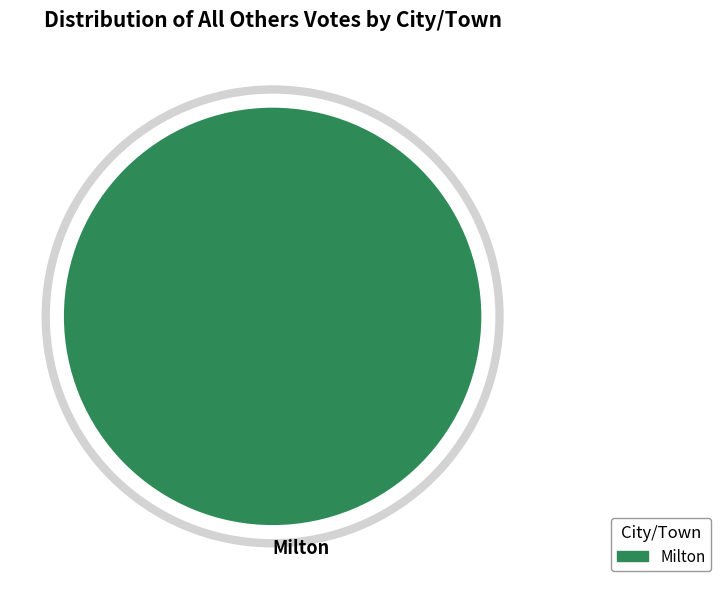

Rank the categories by value from lowest to highest.

Milton